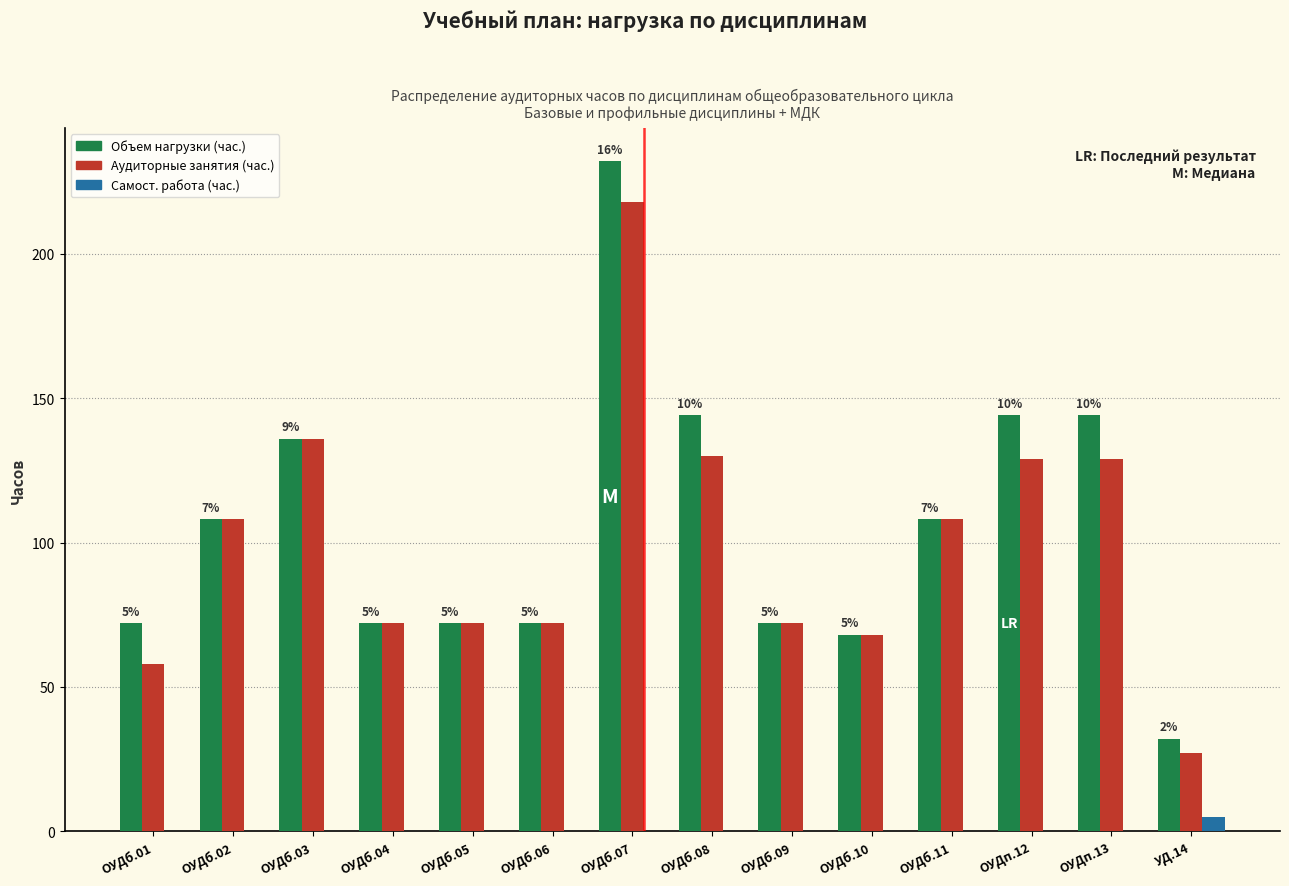

The value of Аудиторные занятия (час.) at ОУДб.03 is 136. True or false?

True